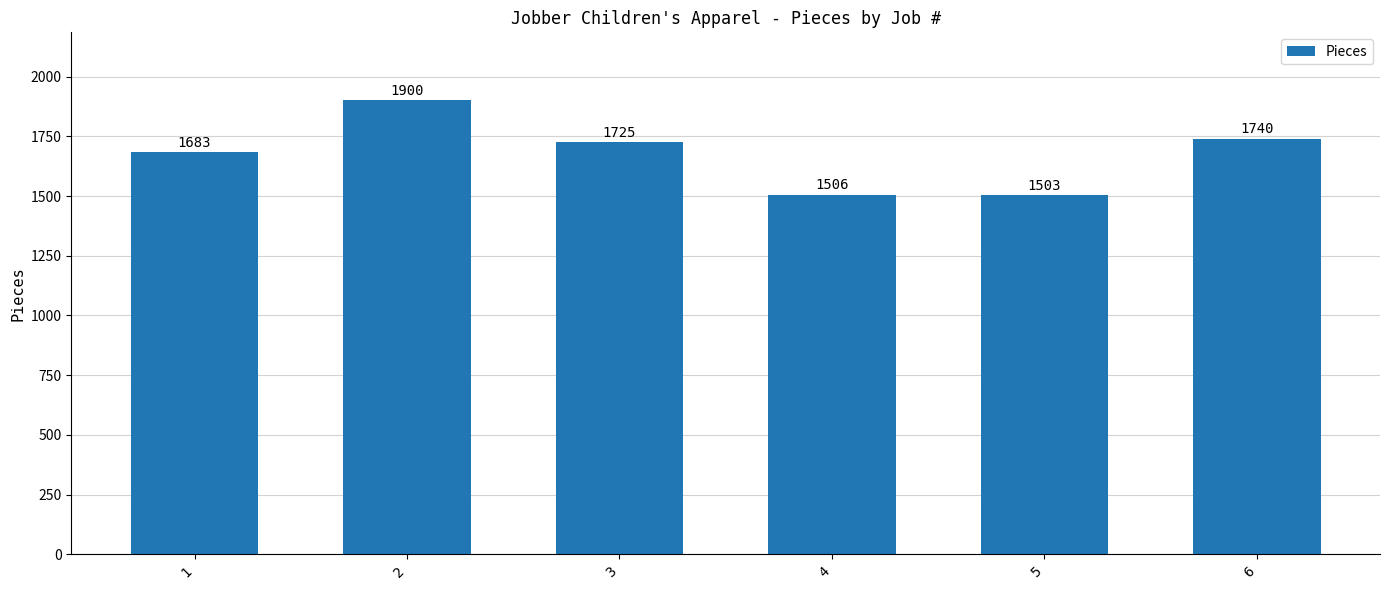

Count the number of data series in this chart.

1